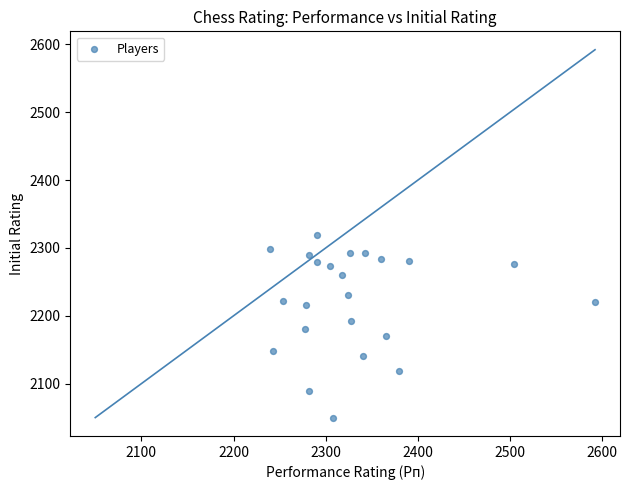

What is the range of X values (max minus min)?

352